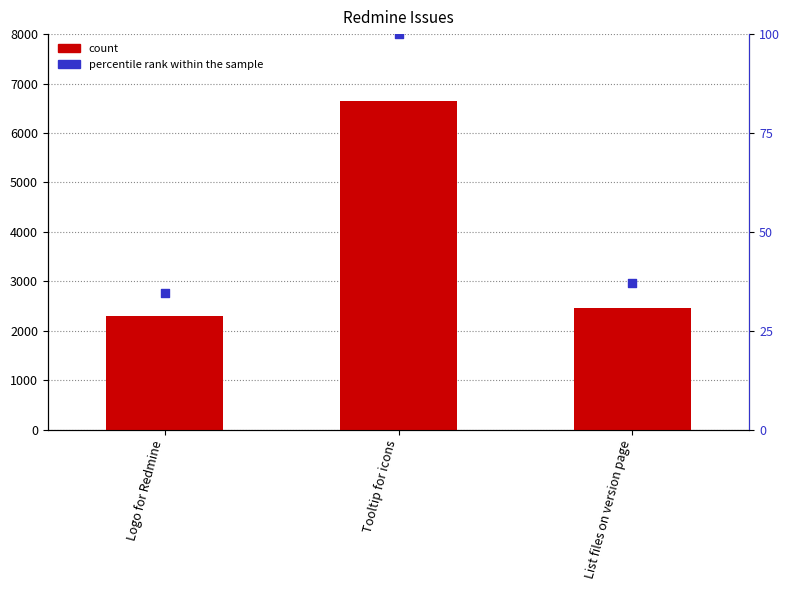

Which series contains the highest Y value?

#